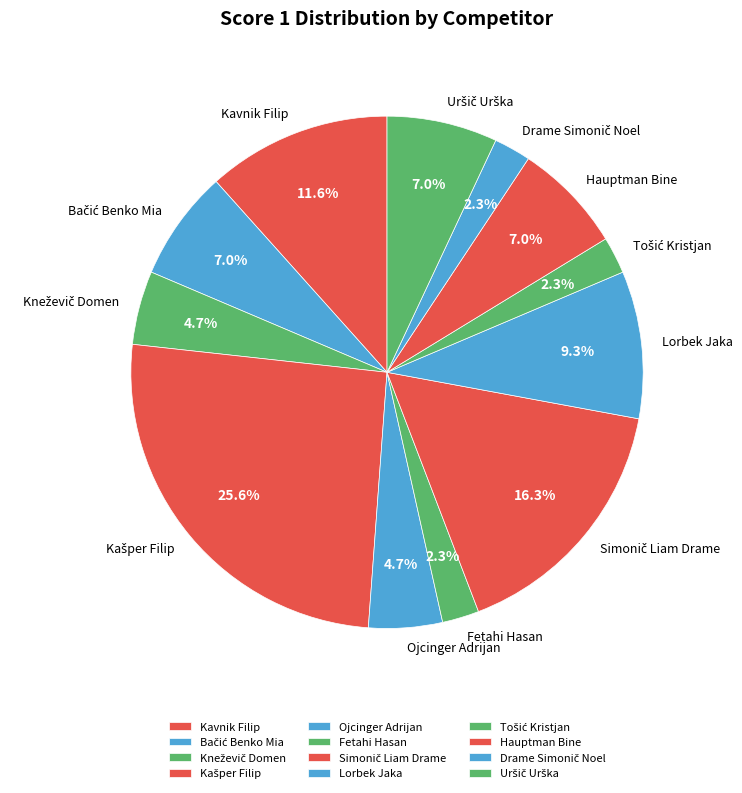

What portion of the pie excludes Kavnik Filip?

88.4%